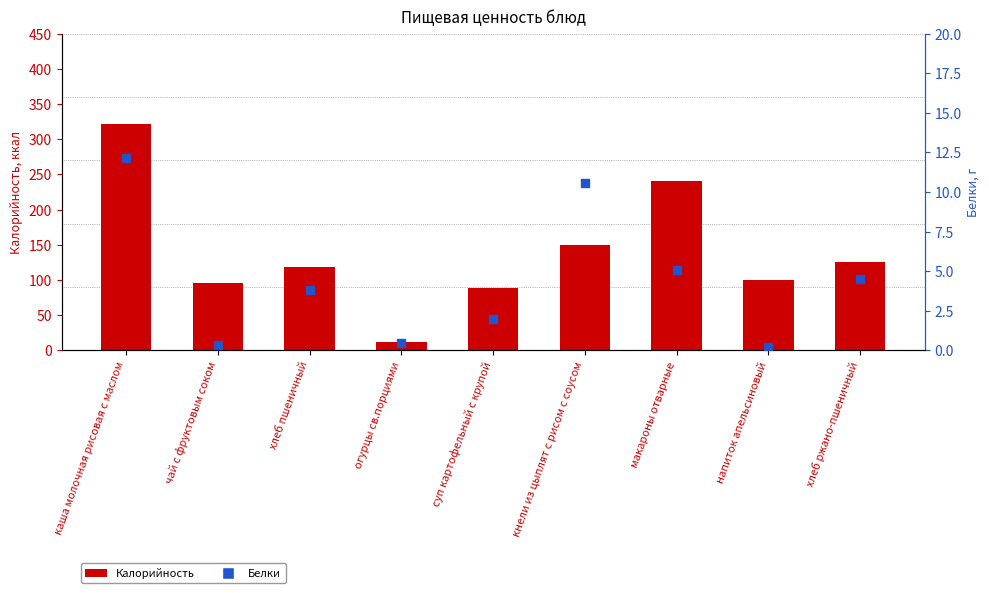

Which series contains the highest Y value?

Калорийность